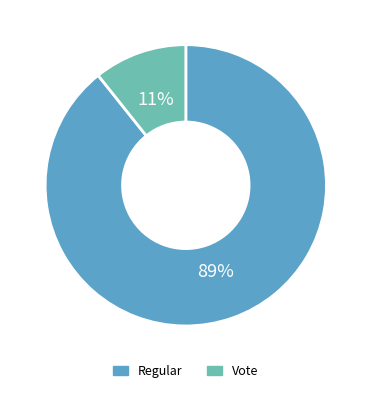

Rank the categories by value from lowest to highest.

Vote, Regular